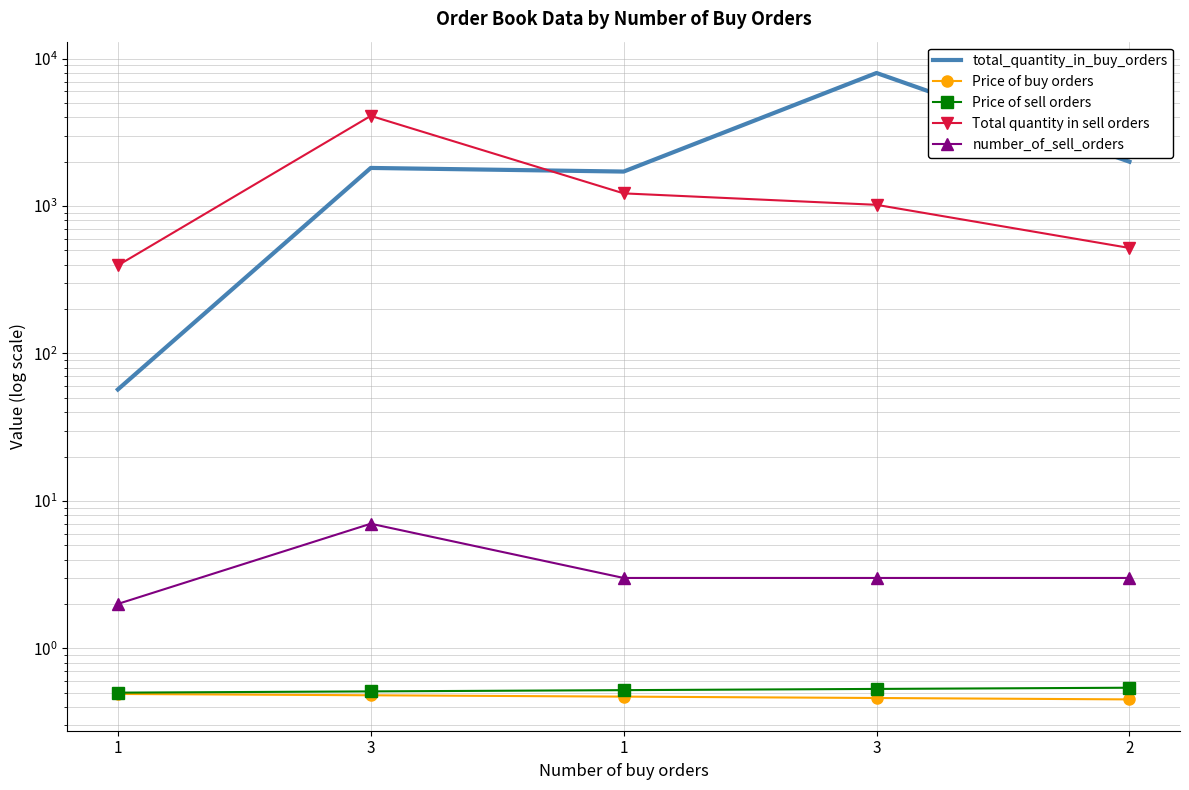

How many interior local valleys does the total_quantity_in_buy_orders series have?

1